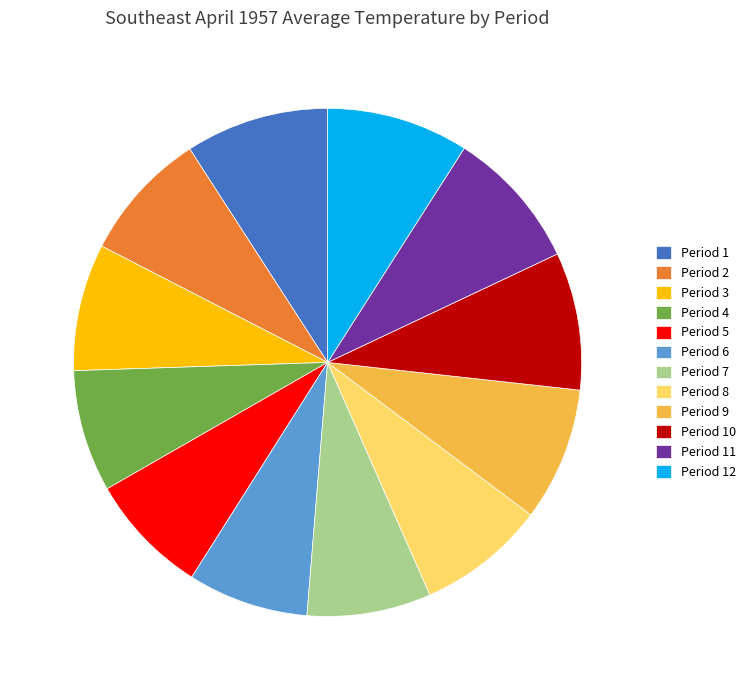

True or false: Period 11 accounts for 9% of the total.

True